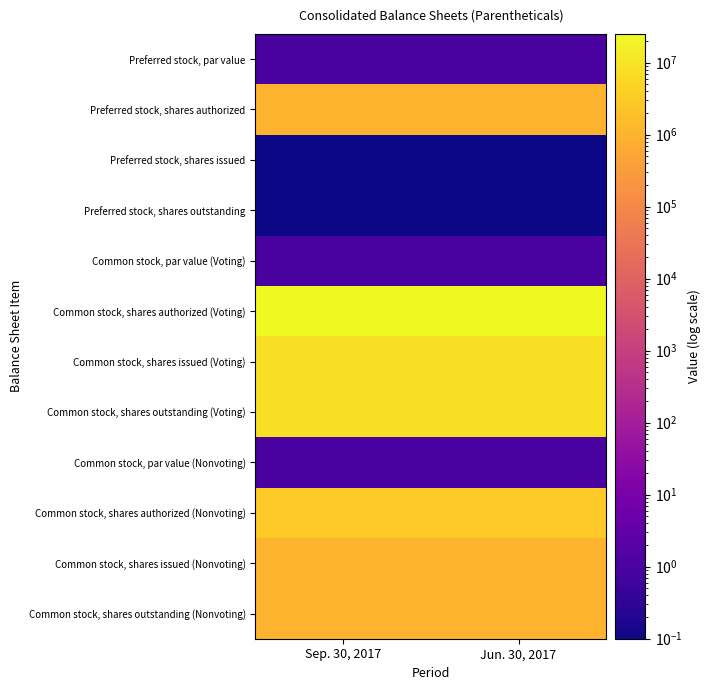

What is the difference between the highest and lowest values at Sep. 30, 2017?

24999999.9